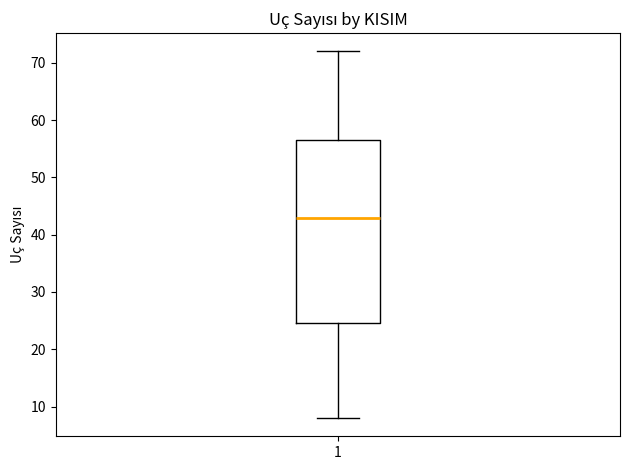

Read this box plot against the y-axis: the position of the median line, the range covered by the box, and the ends of both whiskers. The values are not printed on the chart, so give them approximately, as read against the axis.

median 43, box 25 to 57, whiskers 8 to 72